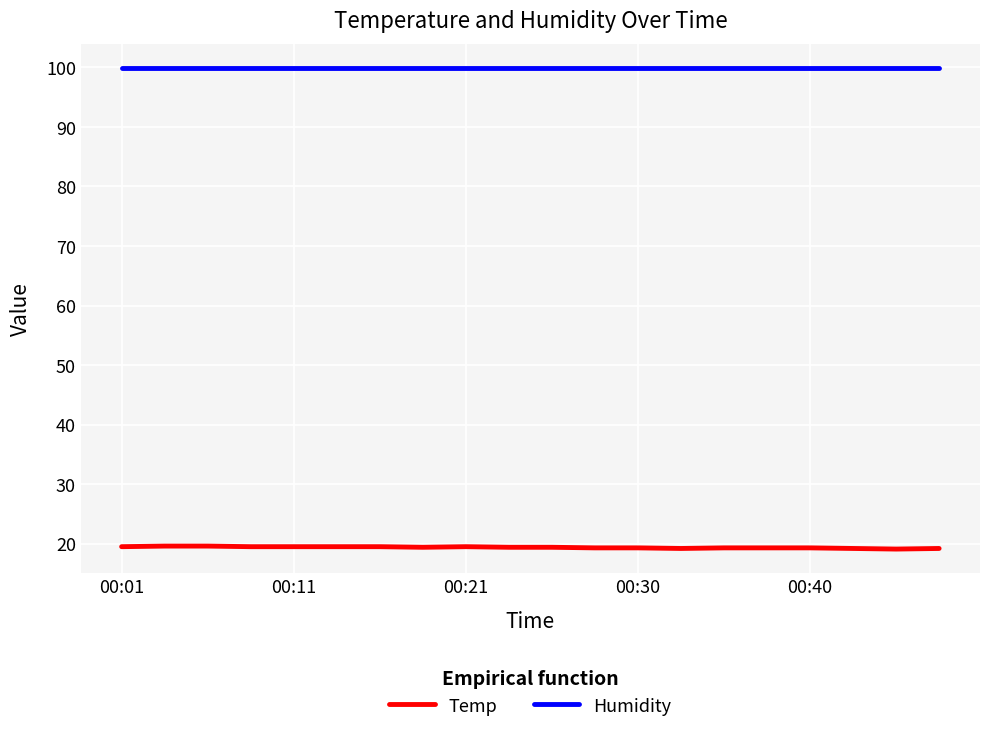

What are all the series names shown in the legend?

Temp, Humidity